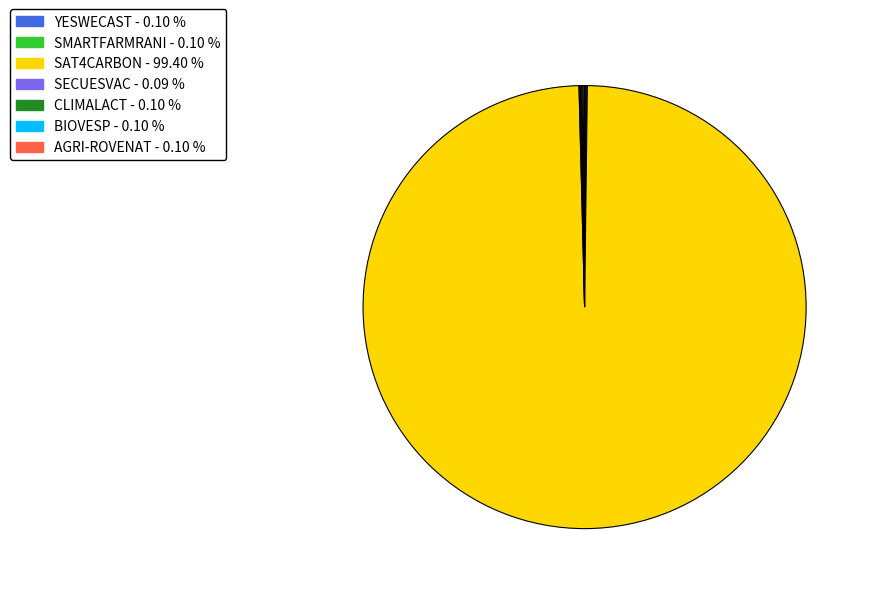

Is there a majority slice in this chart?

Yes